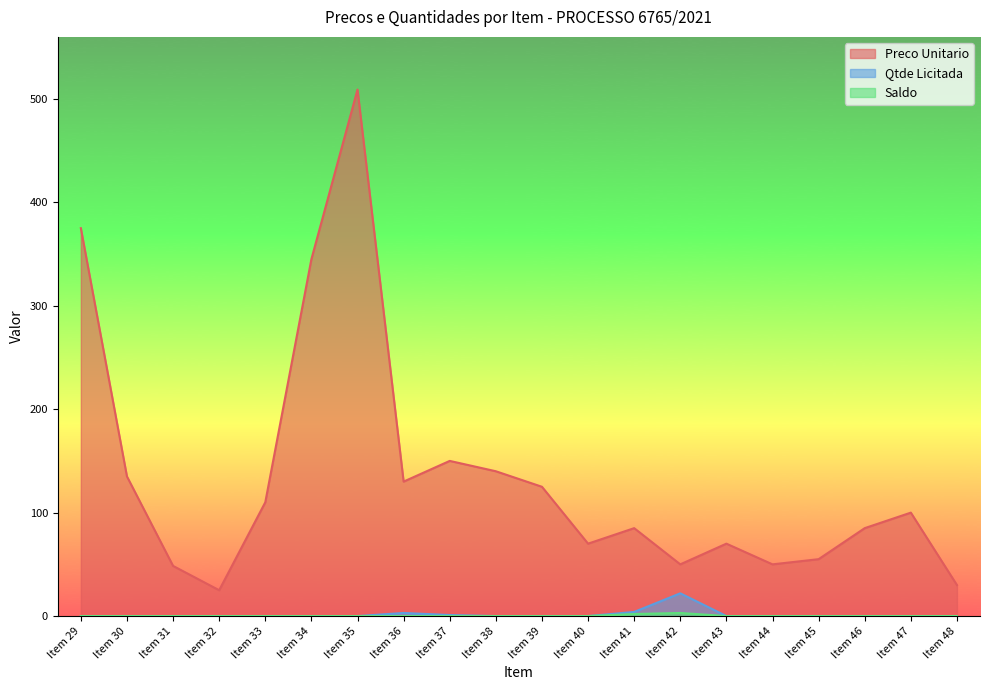

The value of Saldo at Item 45 is 0.0. True or false?

True